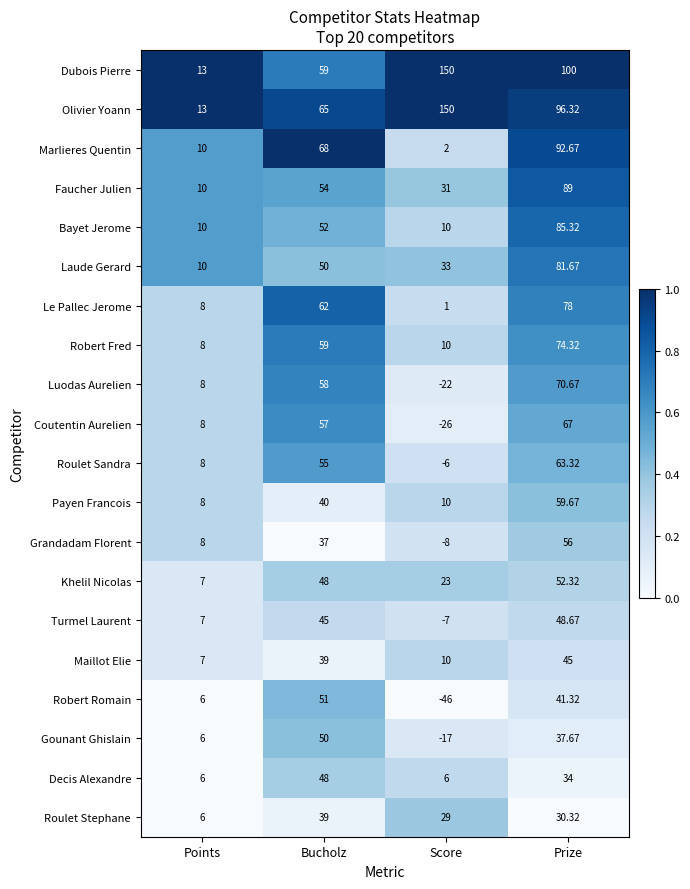

At Prize, list the series in order from smallest to largest.

Roulet Stephane, Decis Alexandre, Gounant Ghislain, Robert Romain, Maillot Elie, Turmel Laurent, Khelil Nicolas, Grandadam Florent, Payen Francois, Roulet Sandra, Coutentin Aurelien, Luodas Aurelien, Robert Fred, Le Pallec Jerome, Laude Gerard, Bayet Jerome, Faucher Julien, Marlieres Quentin, Olivier Yoann, Dubois Pierre